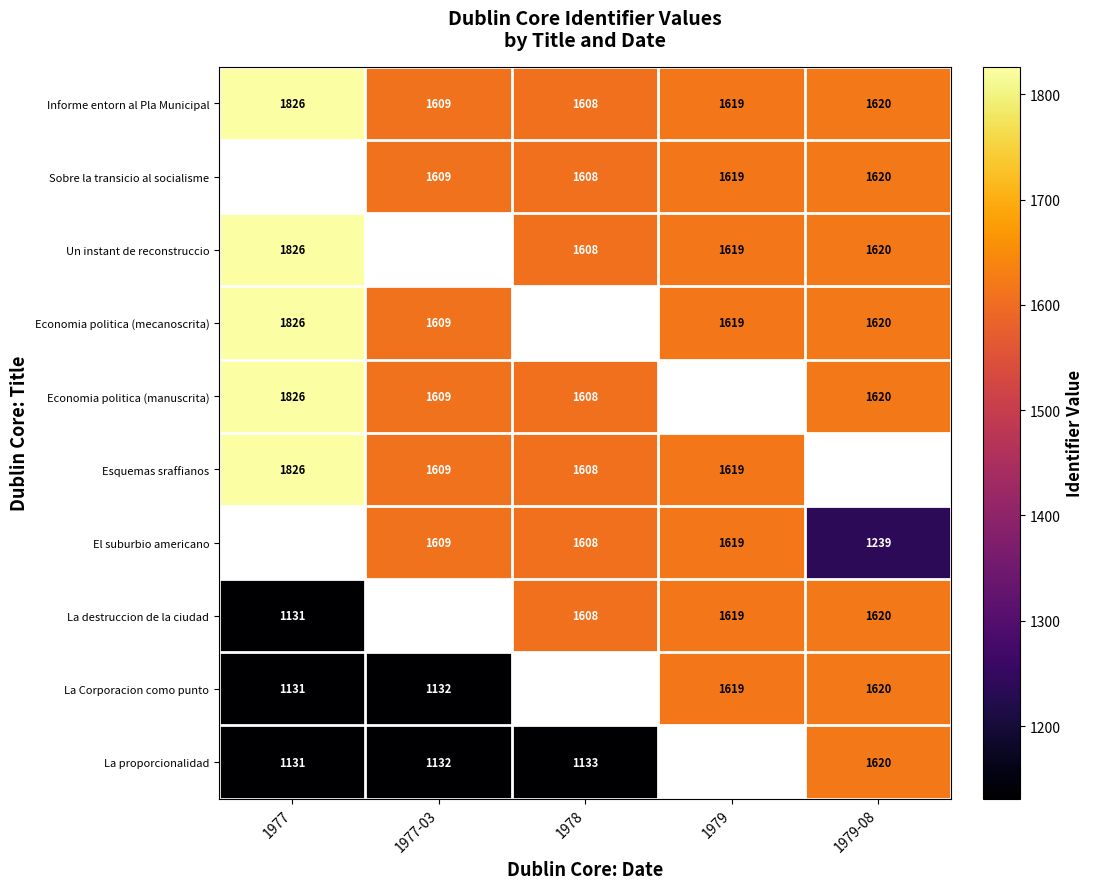

What is the difference between the highest and lowest values at 1977-03?

477.0